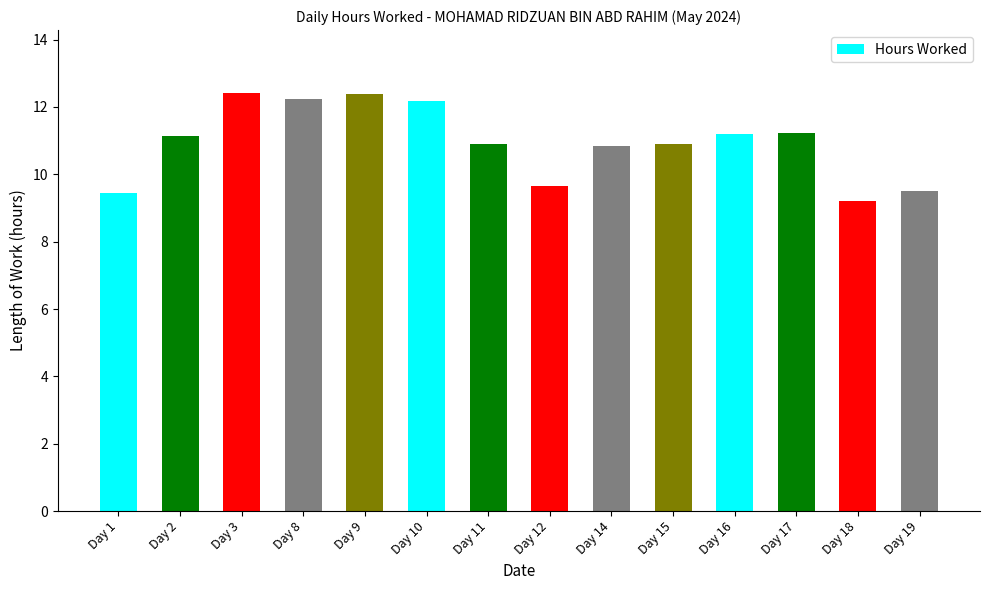

What is the maximum value shown in the chart?

12.4